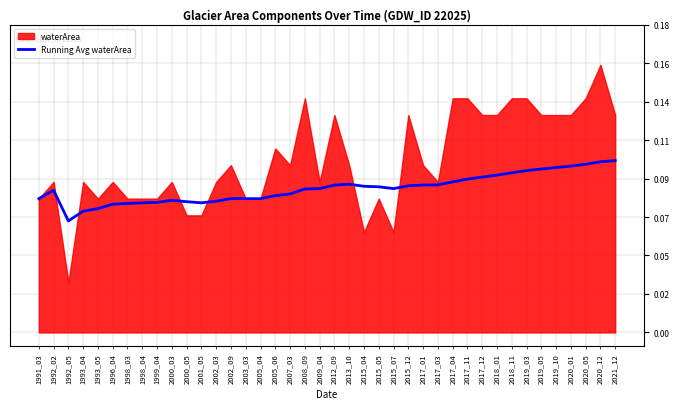

Does the chart have visible grid lines?

Yes